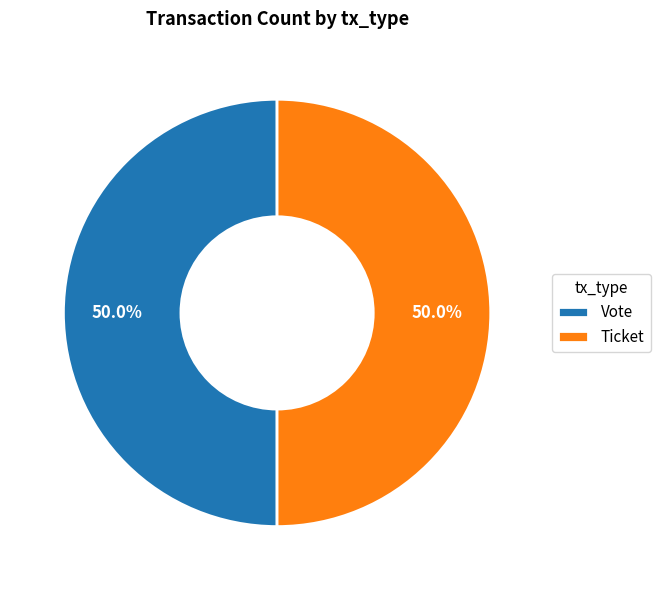

Count the number of slices in the pie.

2